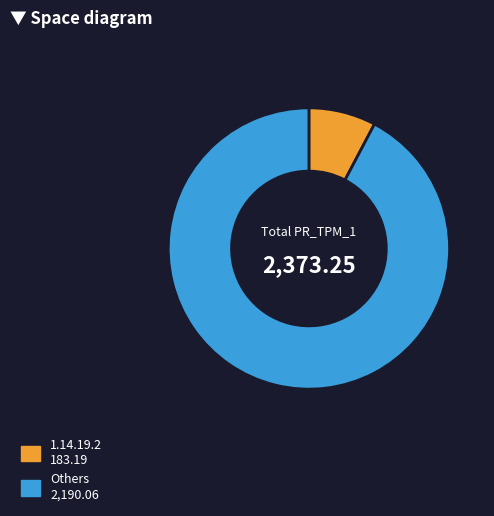

Is there a majority slice in this chart?

Yes